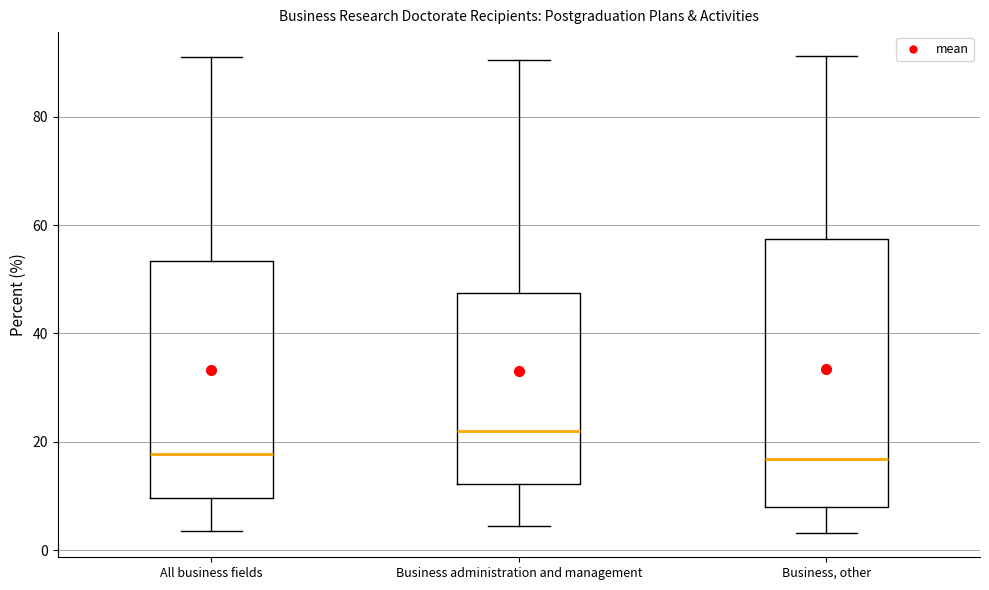

Which box has the highest median line?

Business administration and management